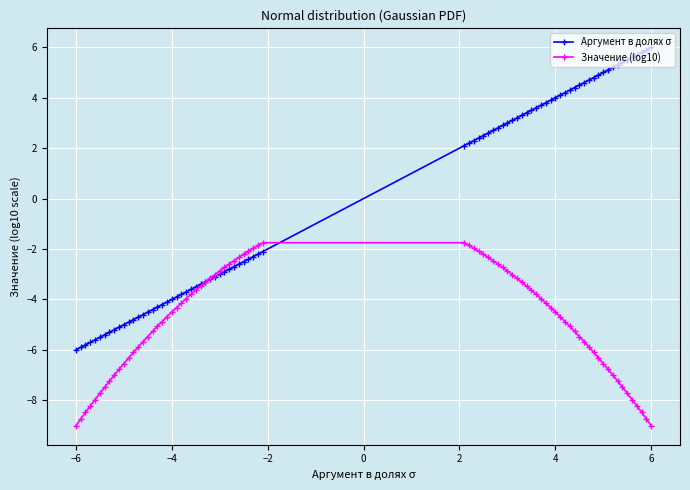

What is the value of the Значение (log10) point at the 8th from the left?

-7.2